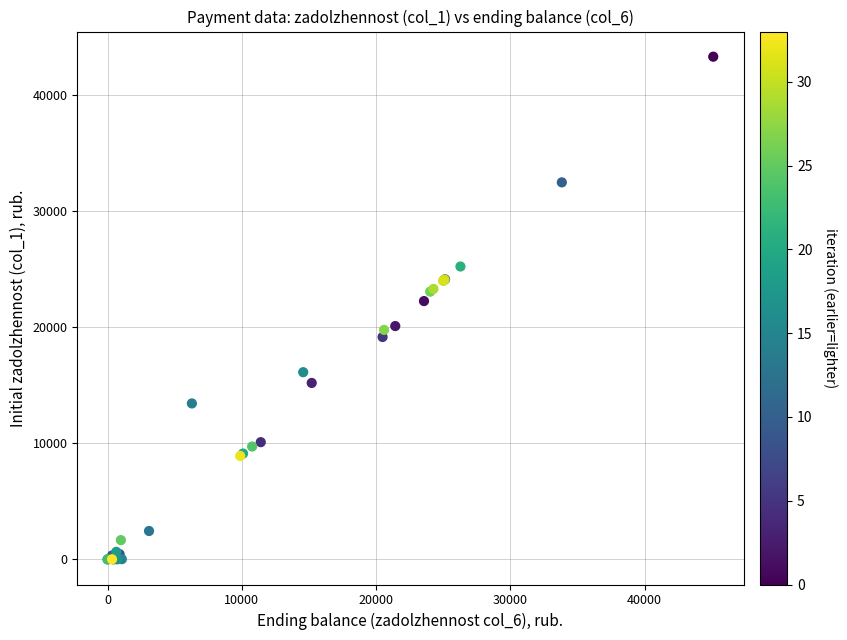

What Y value in the scatter plot is closest to 21660?

22259.0